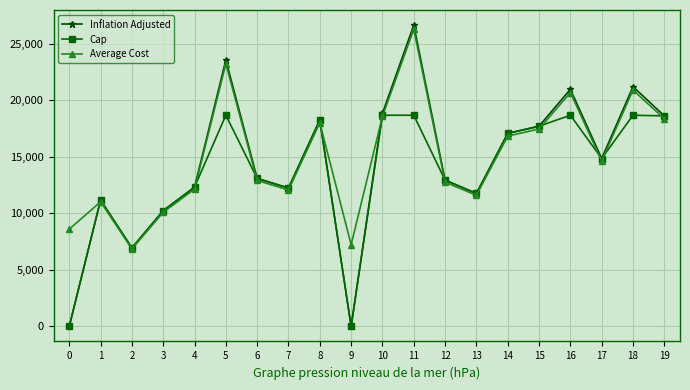

In Average Cost, how many points are higher than both neighbors (excluding endpoints)?

6